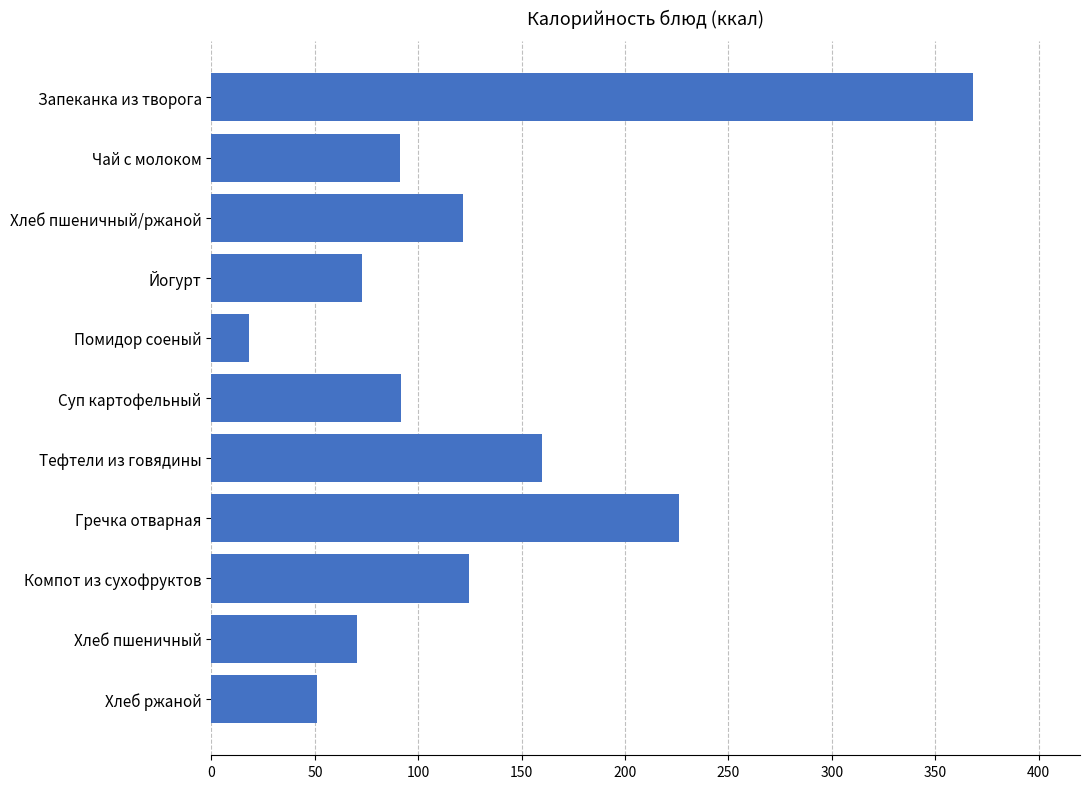

What is the sum of all values?

1395.1